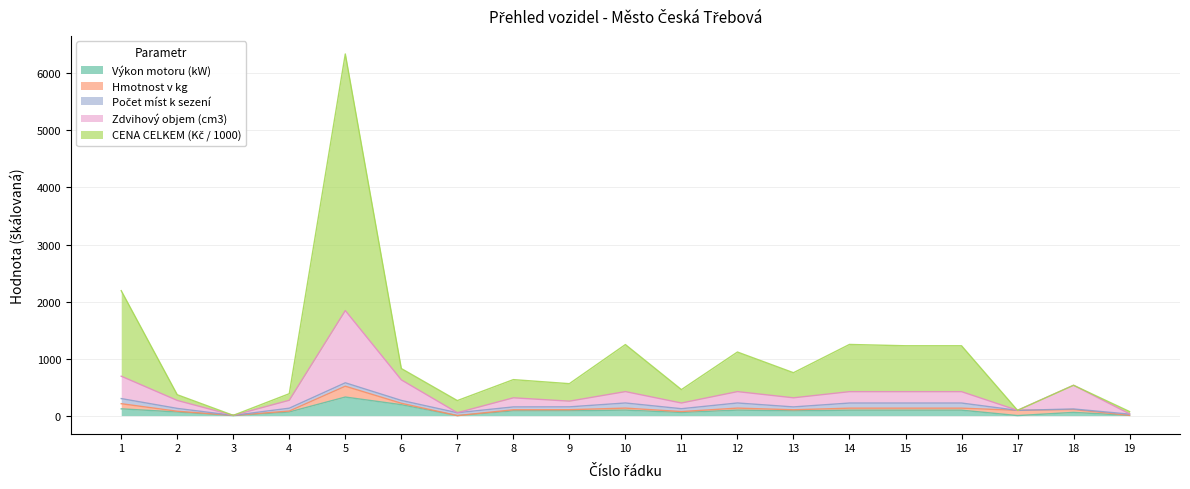

What is the maximum value for Výkon motoru (kW)?

325.0